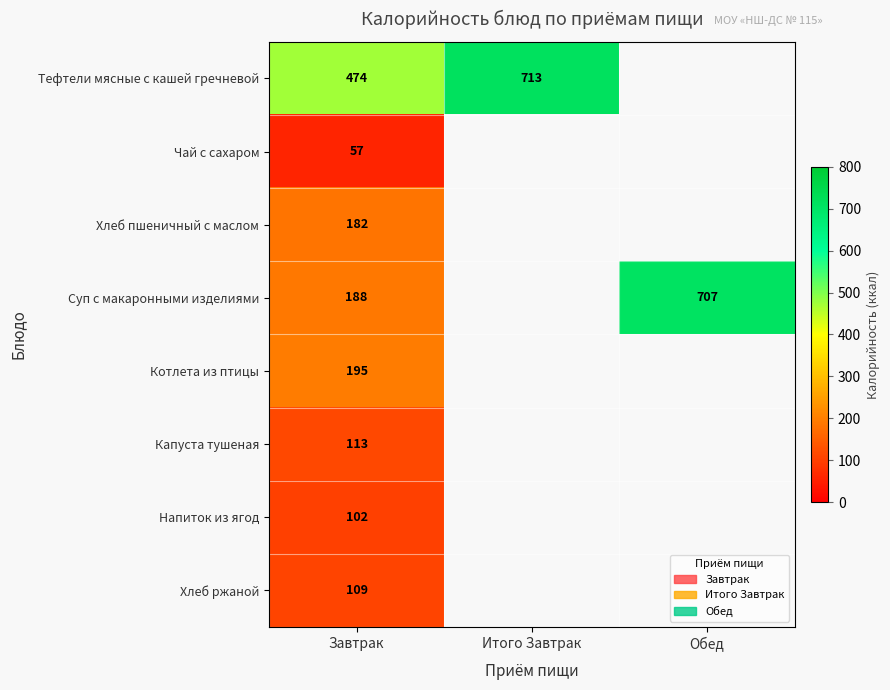

What is the total value across all series at Завтрак?

1420